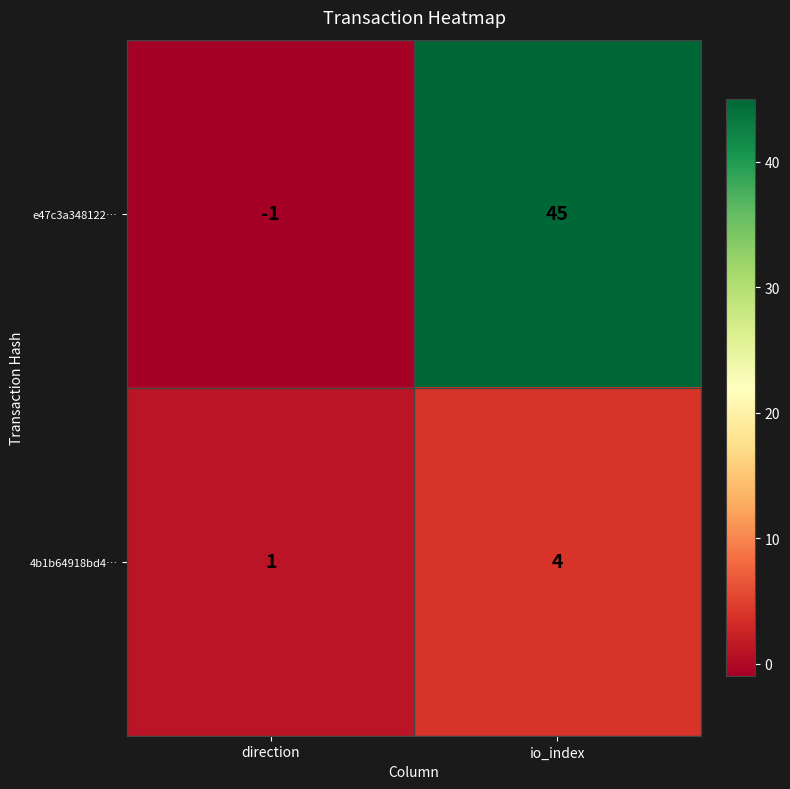

Reading right to left, what are all the values shown in this chart?

e47c3a348122…: 45	-1
4b1b64918bd4…: 4	1